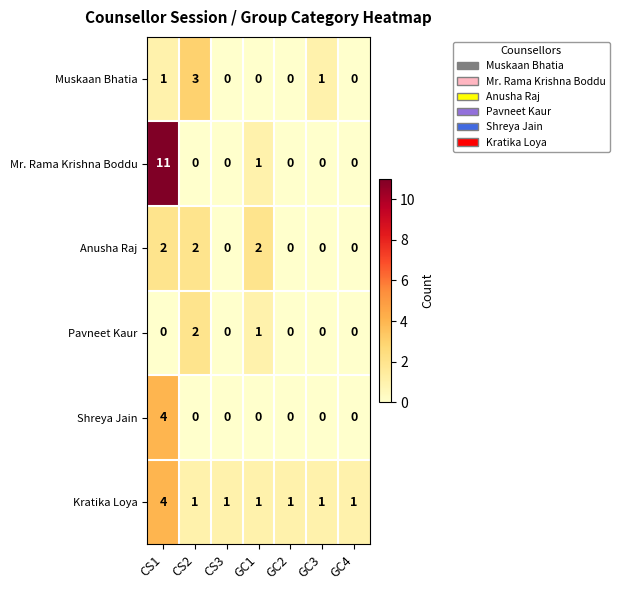

How many data points in Muskaan Bhatia are above 0?

3